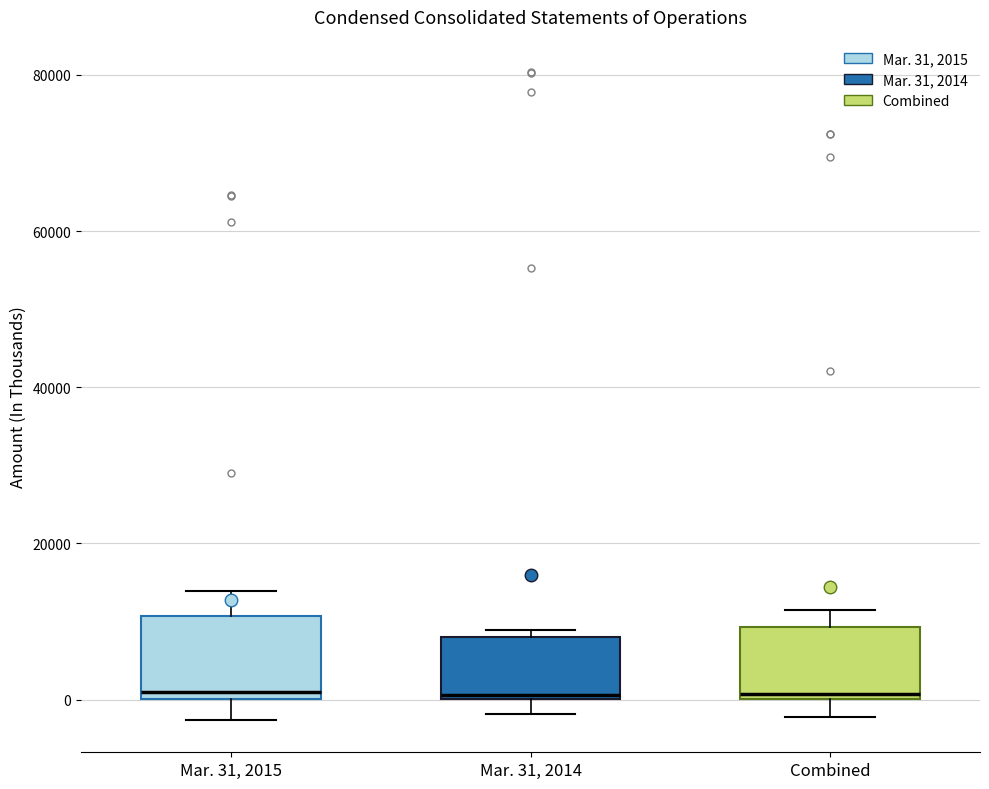

Reading left to right, transcribe this box plot: for each box, give where its median line is, the range the box spans, and where its two whiskers end, as read against the y-axis. The values are not printed on the chart, so give them approximately, as read against the axis.

Mar. 31, 2015: median 0 (just above the box's lower edge), box 0 to 10000, whiskers -2000 to 14000
Mar. 31, 2014: median 0, box 0 to 8000, whiskers -2000 to 8000 (just above the box's upper edge)
Combined: median 0 (just above the box's lower edge), box 0 to 10000, whiskers -2000 to 12000